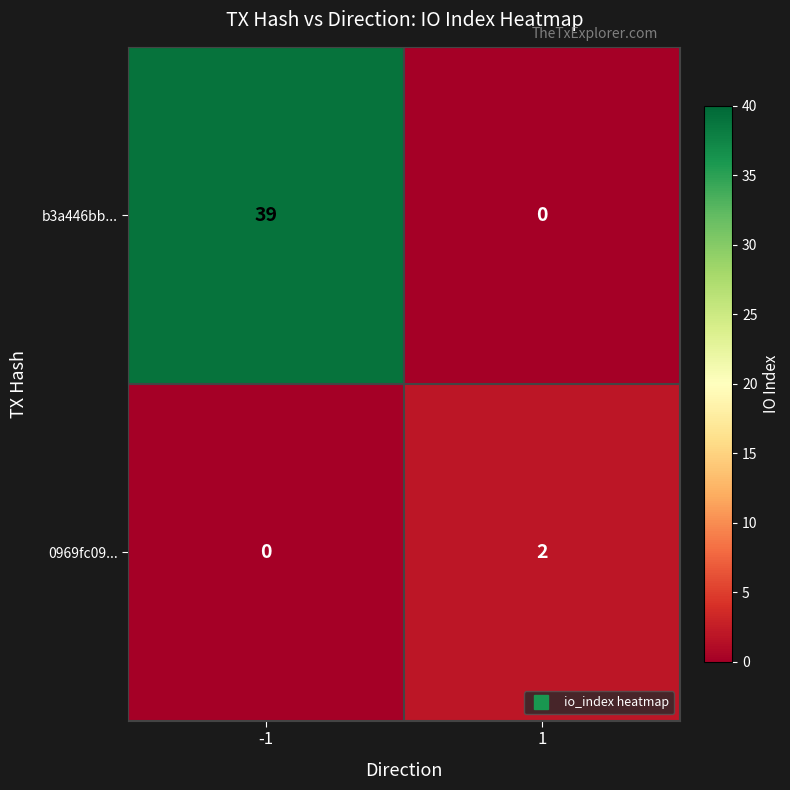

Read the b3a446bb... value at -1, to the nearest 10.

40